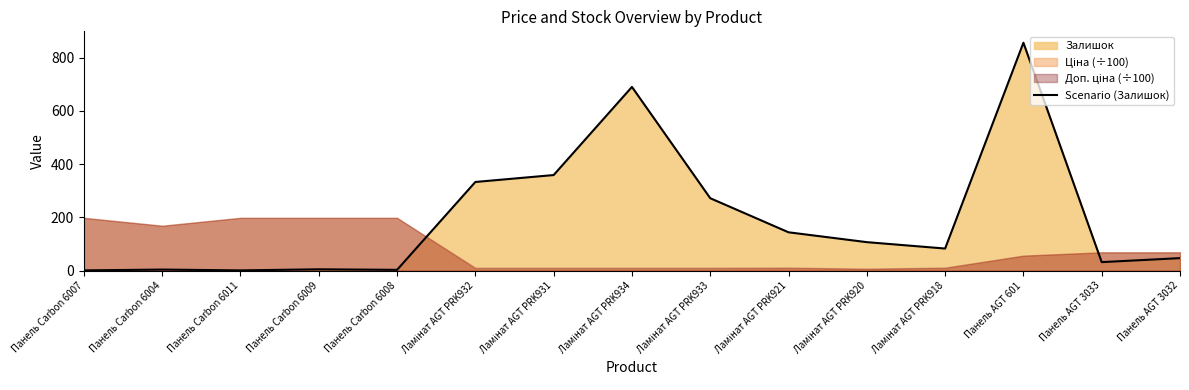

What is the change in value from Панель Carbon 6009 to Панель AGT 3032?

+42